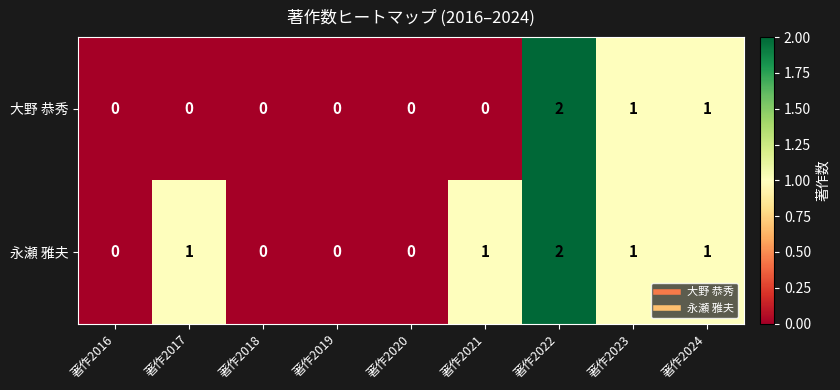

Which category has the highest value across all series?

著作2022